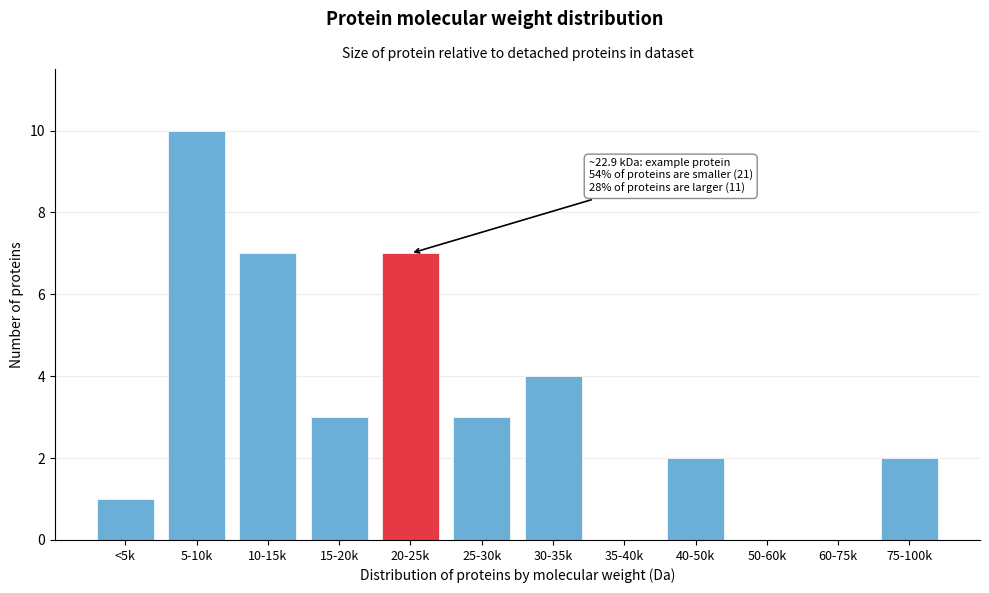

Reading left to right, extract all data points from this chart.

<5k=1	5-10k=10	10-15k=7	15-20k=3	20-25k=7	25-30k=3	30-35k=4	35-40k=0	40-50k=2	50-60k=0	60-75k=0	75-100k=2